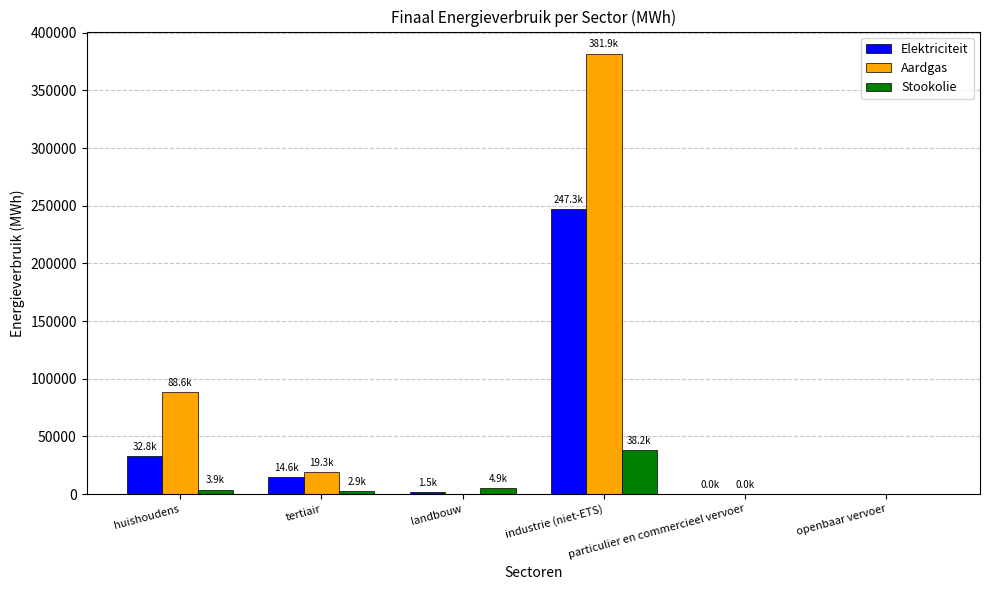

Which series has the largest total across all categories?

Aardgas